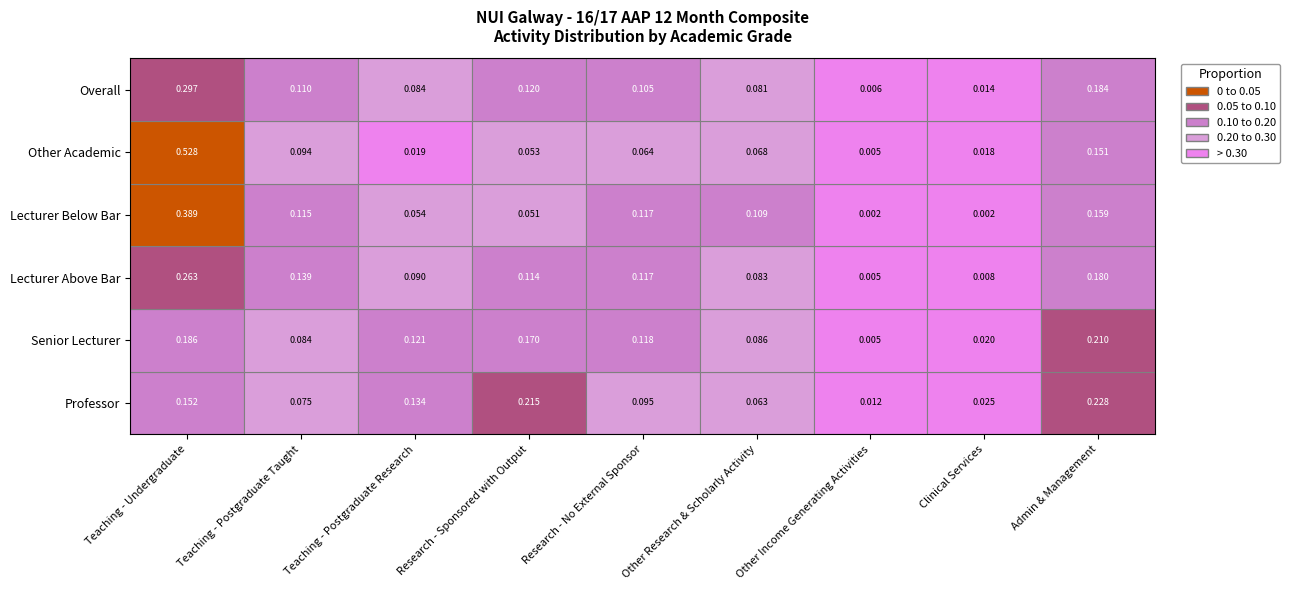

Is it true that Overall equals 0.2 at 8?

True